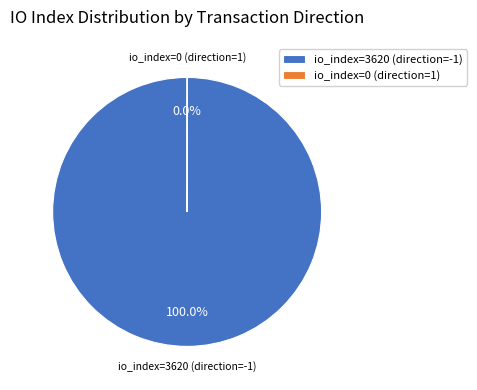

Does io_index=3620 (direction=-1) account for over 50% of the chart?

Yes